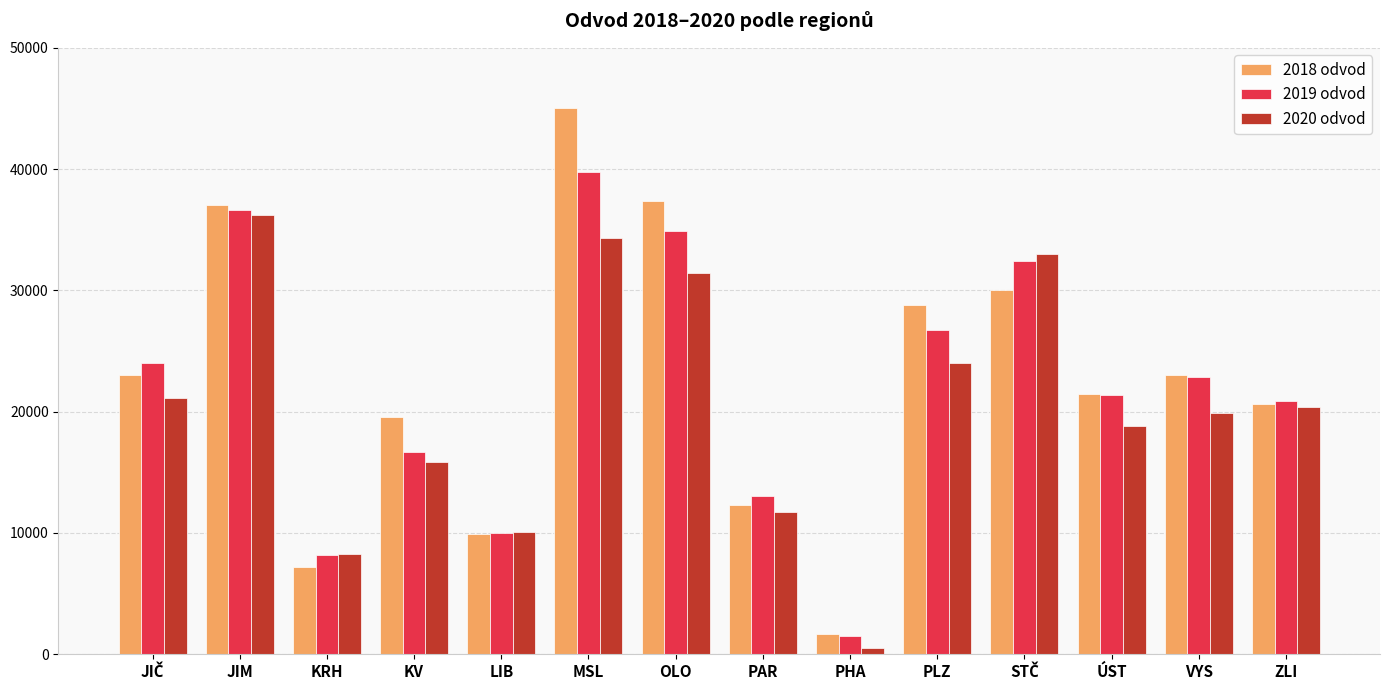

What is the label of the 3rd bar from the right?

ÚST